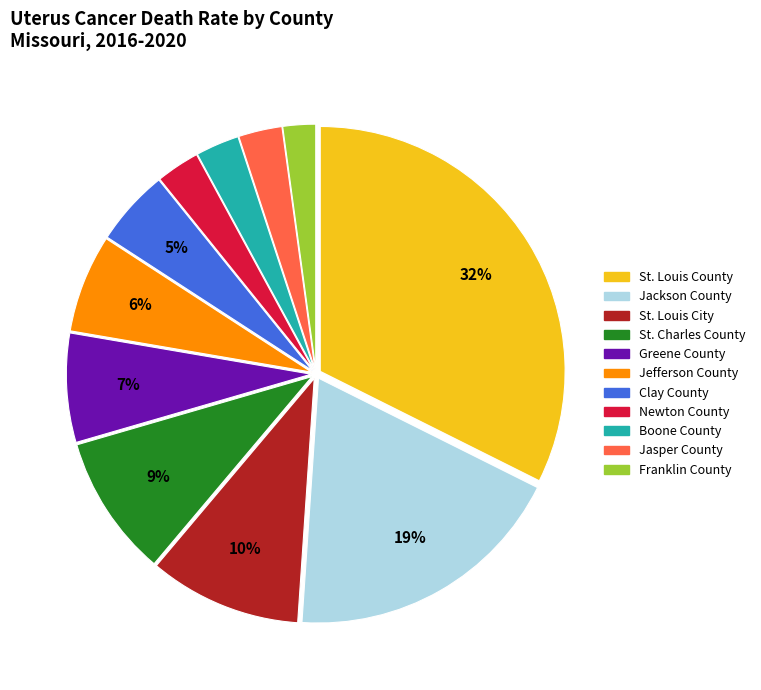

Approximately how many times larger is the value at Jasper County compared to St. Louis County?

0.1